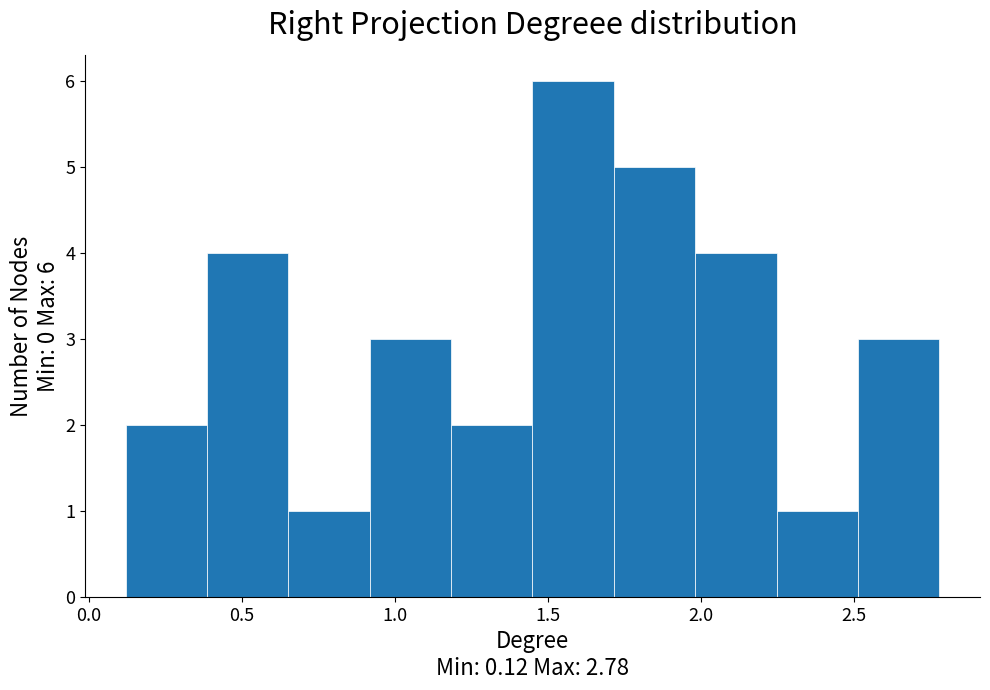

Which range on the x-axis has the tallest bar?

1.45 to 1.70